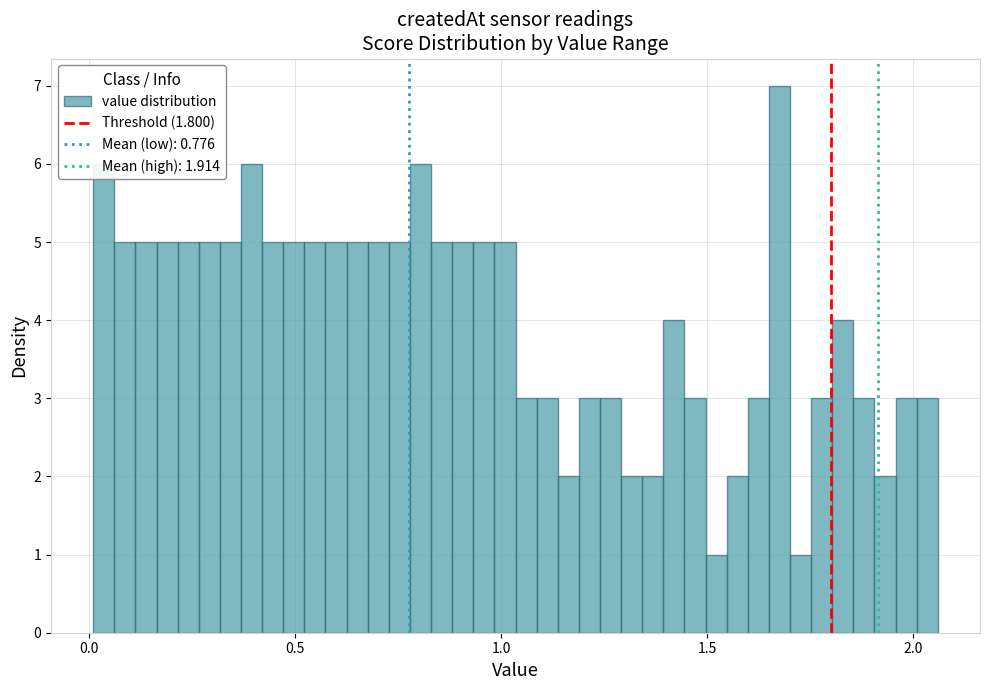

Read against the x-axis, roughly where is the centre of the tallest bar?

1.70